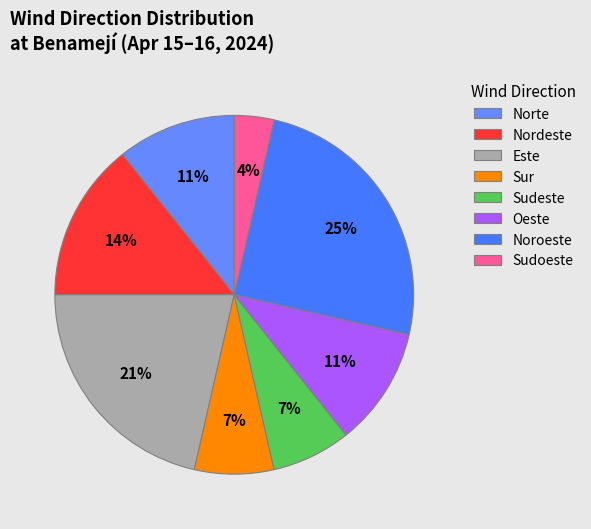

Is it true that Sur is 20% of the pie?

False